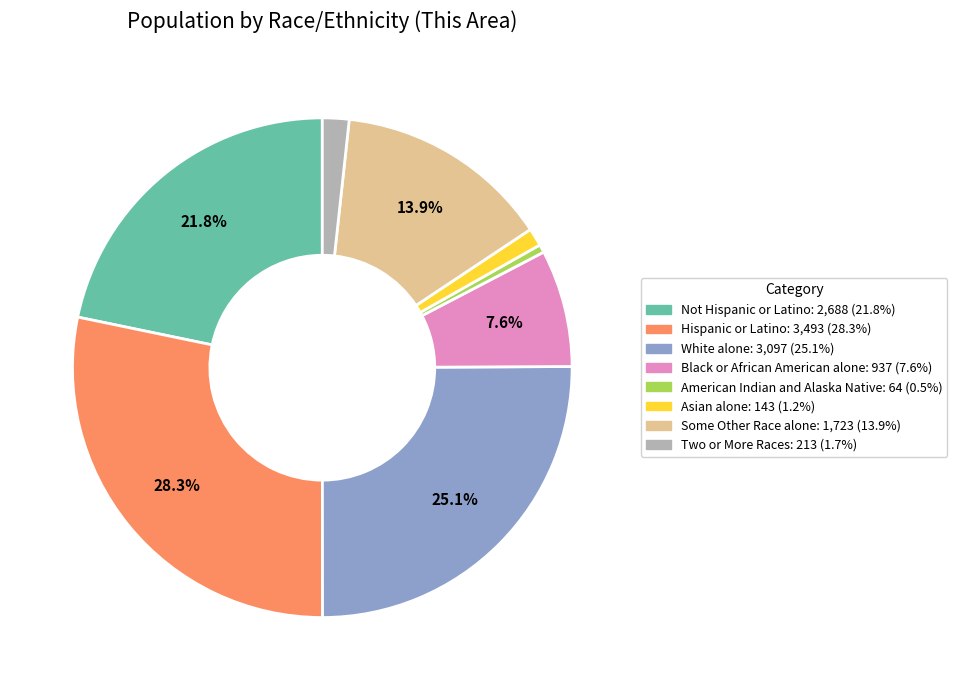

Is it true that White alone is 17% of the pie?

False